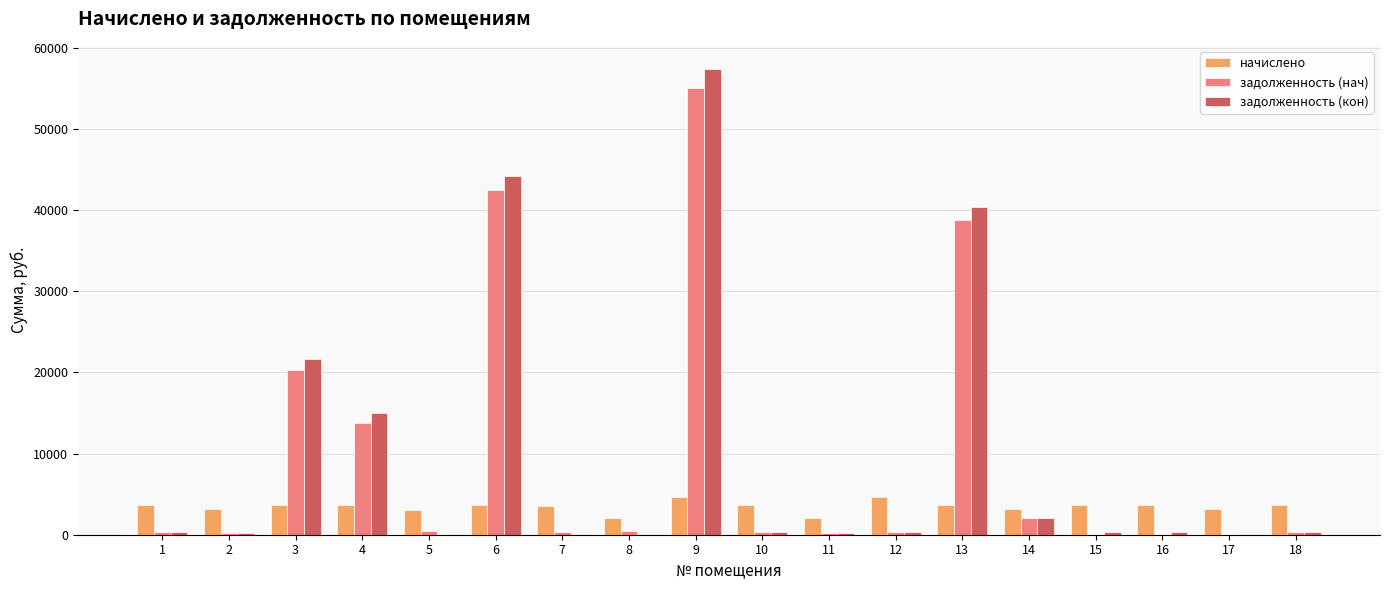

Which series changed the most between 3 and 6?

задолженность (кон)